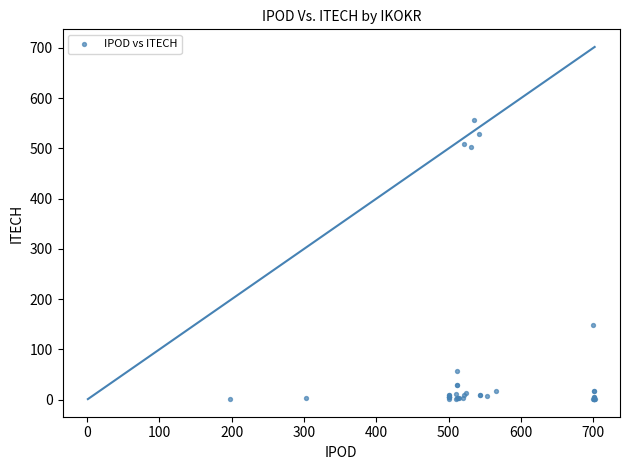

What Y value in the scatter plot is closest to 279?

149